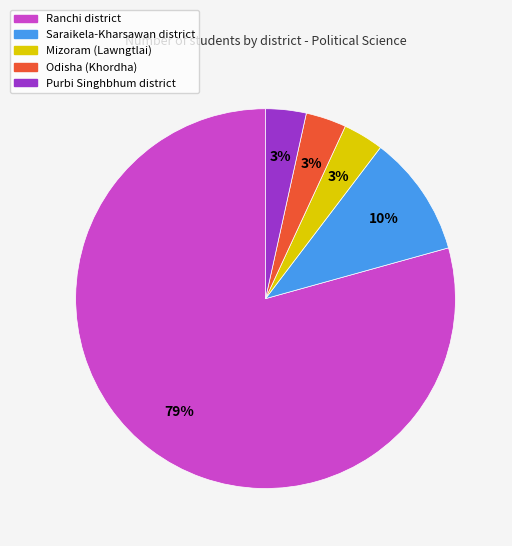

To the nearest percent, what is the average slice percentage?

20%